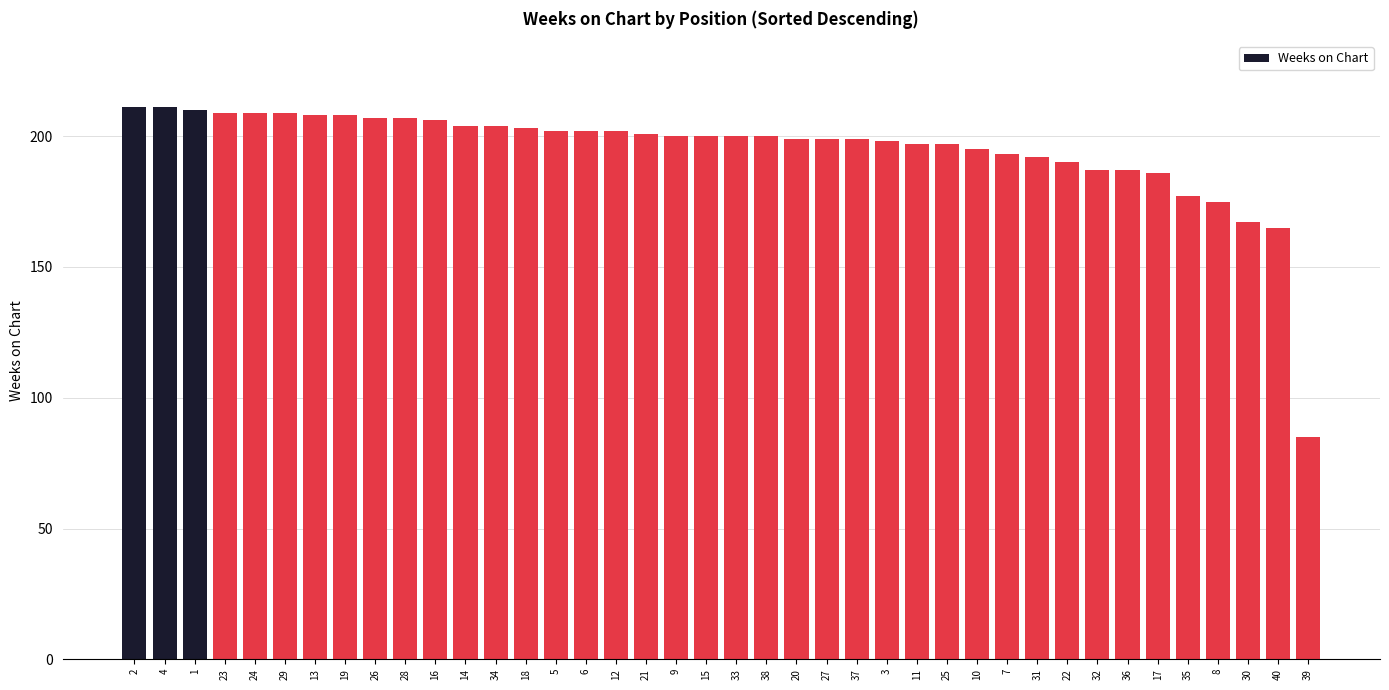

What is the difference between the maximum and minimum values?

126